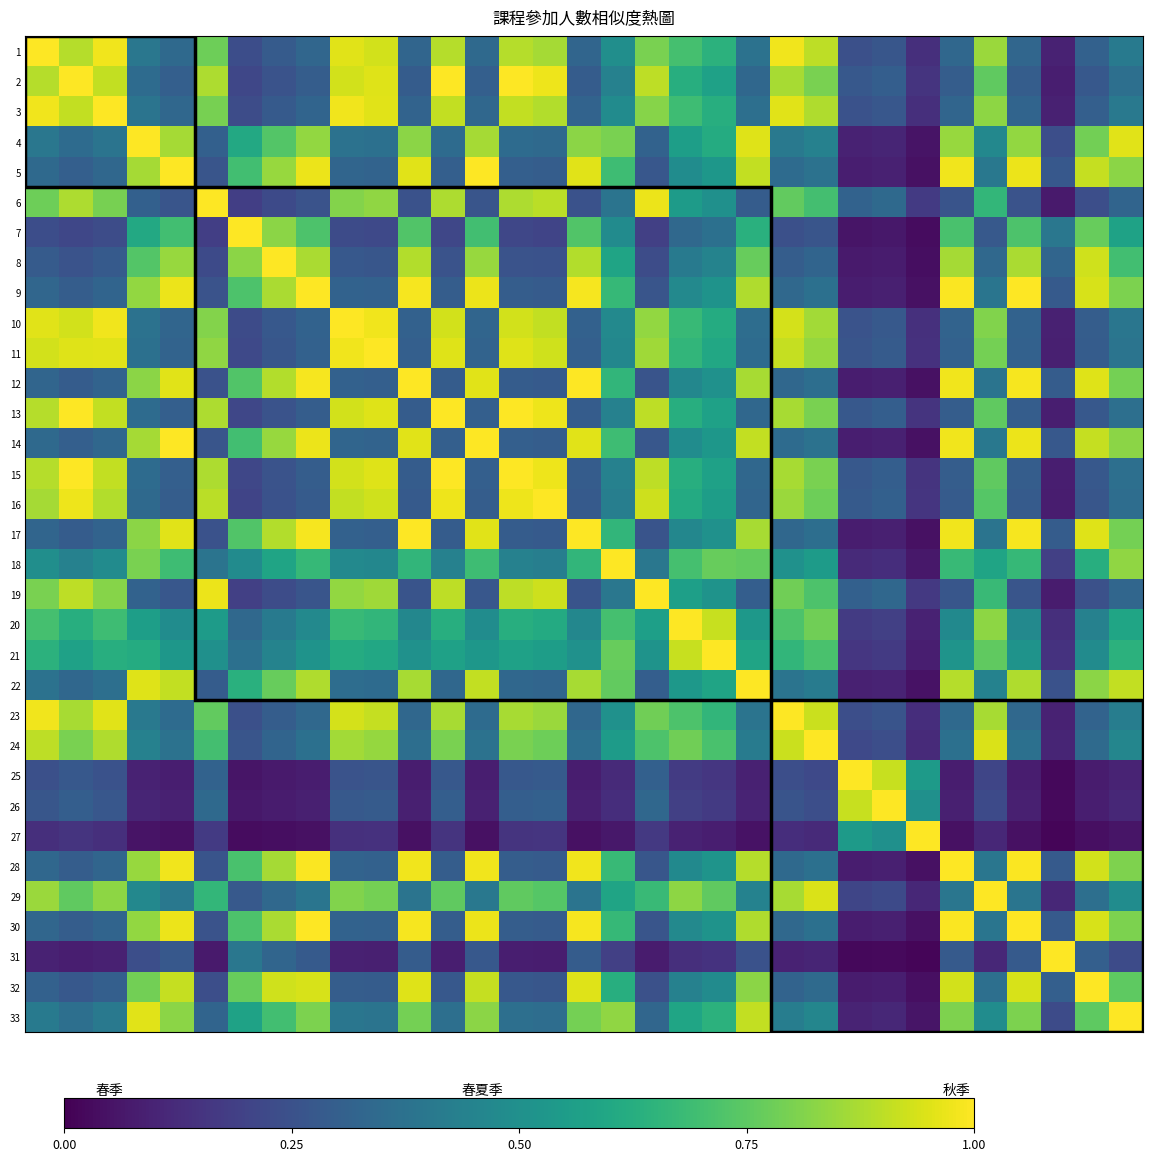

Reading left to right, what are all the values shown in this chart?

1: 1.0	0.9	1.0	0.4	0.3	0.8	0.2	0.3	0.3	1.0	0.9	0.3	0.9	0.3	0.9	0.9	0.3	0.5	0.8	0.7	0.6	0.4	1.0	0.9	0.2	0.3	0.1	0.3	0.8	0.3	0.1	0.3	0.4
2: 0.9	1.0	0.9	0.4	0.3	0.9	0.2	0.3	0.3	0.9	1.0	0.3	1.0	0.3	1.0	1.0	0.3	0.4	0.9	0.6	0.6	0.3	0.9	0.8	0.3	0.3	0.1	0.3	0.8	0.3	0.1	0.3	0.4
3: 1.0	0.9	1.0	0.4	0.3	0.8	0.2	0.3	0.3	1.0	1.0	0.3	0.9	0.3	0.9	0.9	0.3	0.5	0.8	0.7	0.6	0.4	1.0	0.9	0.2	0.3	0.1	0.3	0.8	0.3	0.1	0.3	0.4
4: 0.4	0.4	0.4	1.0	0.9	0.3	0.6	0.7	0.8	0.4	0.4	0.8	0.4	0.9	0.4	0.3	0.8	0.8	0.3	0.6	0.6	0.9	0.4	0.4	0.1	0.1	0.1	0.8	0.5	0.8	0.2	0.8	1.0
5: 0.3	0.3	0.3	0.9	1.0	0.3	0.7	0.8	1.0	0.3	0.3	1.0	0.3	1.0	0.3	0.3	1.0	0.7	0.3	0.5	0.5	0.9	0.3	0.4	0.1	0.1	0.0	1.0	0.4	1.0	0.3	0.9	0.8
6: 0.8	0.9	0.8	0.3	0.3	1.0	0.2	0.2	0.3	0.8	0.8	0.3	0.9	0.3	0.9	0.9	0.3	0.4	1.0	0.5	0.5	0.3	0.8	0.7	0.3	0.3	0.2	0.3	0.7	0.3	0.1	0.2	0.3
7: 0.2	0.2	0.2	0.6	0.7	0.2	1.0	0.8	0.7	0.2	0.2	0.7	0.2	0.7	0.2	0.2	0.7	0.5	0.2	0.3	0.4	0.6	0.2	0.3	0.1	0.1	0.0	0.7	0.3	0.7	0.4	0.8	0.6
8: 0.3	0.3	0.3	0.7	0.8	0.2	0.8	1.0	0.9	0.3	0.3	0.9	0.3	0.8	0.3	0.2	0.9	0.6	0.2	0.4	0.4	0.8	0.3	0.3	0.1	0.1	0.0	0.9	0.3	0.9	0.3	0.9	0.7
9: 0.3	0.3	0.3	0.8	1.0	0.3	0.7	0.9	1.0	0.3	0.3	1.0	0.3	1.0	0.3	0.3	1.0	0.7	0.3	0.5	0.5	0.9	0.3	0.4	0.1	0.1	0.0	1.0	0.4	1.0	0.3	0.9	0.8
10: 1.0	0.9	1.0	0.4	0.3	0.8	0.2	0.3	0.3	1.0	1.0	0.3	0.9	0.3	0.9	0.9	0.3	0.5	0.8	0.7	0.6	0.4	0.9	0.9	0.3	0.3	0.1	0.3	0.8	0.3	0.1	0.3	0.4
11: 0.9	1.0	1.0	0.4	0.3	0.8	0.2	0.3	0.3	1.0	1.0	0.3	1.0	0.3	1.0	0.9	0.3	0.5	0.9	0.7	0.6	0.3	0.9	0.8	0.3	0.3	0.1	0.3	0.8	0.3	0.1	0.3	0.4
12: 0.3	0.3	0.3	0.8	1.0	0.3	0.7	0.9	1.0	0.3	0.3	1.0	0.3	1.0	0.3	0.3	1.0	0.7	0.3	0.5	0.5	0.9	0.3	0.4	0.1	0.1	0.0	1.0	0.4	1.0	0.3	1.0	0.8
13: 0.9	1.0	0.9	0.4	0.3	0.9	0.2	0.3	0.3	0.9	1.0	0.3	1.0	0.3	1.0	1.0	0.3	0.4	0.9	0.6	0.6	0.3	0.9	0.8	0.3	0.3	0.1	0.3	0.8	0.3	0.1	0.3	0.4
14: 0.3	0.3	0.3	0.9	1.0	0.3	0.7	0.8	1.0	0.3	0.3	1.0	0.3	1.0	0.3	0.3	1.0	0.7	0.3	0.5	0.5	0.9	0.3	0.4	0.1	0.1	0.0	1.0	0.4	1.0	0.3	0.9	0.8
15: 0.9	1.0	0.9	0.4	0.3	0.9	0.2	0.3	0.3	0.9	1.0	0.3	1.0	0.3	1.0	1.0	0.3	0.4	0.9	0.6	0.6	0.3	0.9	0.8	0.3	0.3	0.1	0.3	0.8	0.3	0.1	0.3	0.4
16: 0.9	1.0	0.9	0.3	0.3	0.9	0.2	0.2	0.3	0.9	0.9	0.3	1.0	0.3	1.0	1.0	0.3	0.4	0.9	0.6	0.6	0.3	0.8	0.8	0.3	0.3	0.2	0.3	0.7	0.3	0.1	0.3	0.4
17: 0.3	0.3	0.3	0.8	1.0	0.3	0.7	0.9	1.0	0.3	0.3	1.0	0.3	1.0	0.3	0.3	1.0	0.7	0.3	0.5	0.5	0.9	0.3	0.4	0.1	0.1	0.0	1.0	0.4	1.0	0.3	1.0	0.8
18: 0.5	0.4	0.5	0.8	0.7	0.4	0.5	0.6	0.7	0.5	0.5	0.7	0.4	0.7	0.4	0.4	0.7	1.0	0.4	0.7	0.8	0.8	0.5	0.5	0.1	0.1	0.1	0.7	0.6	0.7	0.2	0.6	0.8
19: 0.8	0.9	0.8	0.3	0.3	1.0	0.2	0.2	0.3	0.8	0.9	0.3	0.9	0.3	0.9	0.9	0.3	0.4	1.0	0.6	0.5	0.3	0.8	0.7	0.3	0.3	0.2	0.3	0.7	0.3	0.1	0.2	0.3
20: 0.7	0.6	0.7	0.6	0.5	0.5	0.3	0.4	0.5	0.7	0.7	0.5	0.6	0.5	0.6	0.6	0.5	0.7	0.6	1.0	0.9	0.5	0.7	0.8	0.2	0.2	0.1	0.5	0.8	0.5	0.1	0.4	0.6
21: 0.6	0.6	0.6	0.6	0.5	0.5	0.4	0.4	0.5	0.6	0.6	0.5	0.6	0.5	0.6	0.6	0.5	0.8	0.5	0.9	1.0	0.6	0.7	0.7	0.2	0.2	0.1	0.5	0.8	0.5	0.1	0.5	0.6
22: 0.4	0.3	0.4	0.9	0.9	0.3	0.6	0.8	0.9	0.4	0.3	0.9	0.3	0.9	0.3	0.3	0.9	0.8	0.3	0.5	0.6	1.0	0.4	0.4	0.1	0.1	0.1	0.9	0.4	0.9	0.3	0.8	0.9
23: 1.0	0.9	1.0	0.4	0.3	0.8	0.2	0.3	0.3	0.9	0.9	0.3	0.9	0.3	0.9	0.8	0.3	0.5	0.8	0.7	0.7	0.4	1.0	0.9	0.2	0.3	0.1	0.3	0.9	0.3	0.1	0.3	0.4
24: 0.9	0.8	0.9	0.4	0.4	0.7	0.3	0.3	0.4	0.9	0.8	0.4	0.8	0.4	0.8	0.8	0.4	0.5	0.7	0.8	0.7	0.4	0.9	1.0	0.2	0.2	0.1	0.4	0.9	0.4	0.1	0.3	0.5
25: 0.2	0.3	0.2	0.1	0.1	0.3	0.1	0.1	0.1	0.3	0.3	0.1	0.3	0.1	0.3	0.3	0.1	0.1	0.3	0.2	0.2	0.1	0.2	0.2	1.0	0.9	0.5	0.1	0.2	0.1	0.0	0.1	0.1
26: 0.3	0.3	0.3	0.1	0.1	0.3	0.1	0.1	0.1	0.3	0.3	0.1	0.3	0.1	0.3	0.3	0.1	0.1	0.3	0.2	0.2	0.1	0.3	0.2	0.9	1.0	0.5	0.1	0.2	0.1	0.0	0.1	0.1
27: 0.1	0.1	0.1	0.1	0.0	0.2	0.0	0.0	0.0	0.1	0.1	0.0	0.1	0.0	0.1	0.2	0.0	0.1	0.2	0.1	0.1	0.1	0.1	0.1	0.5	0.5	1.0	0.0	0.1	0.0	0.0	0.0	0.1
28: 0.3	0.3	0.3	0.8	1.0	0.3	0.7	0.9	1.0	0.3	0.3	1.0	0.3	1.0	0.3	0.3	1.0	0.7	0.3	0.5	0.5	0.9	0.3	0.4	0.1	0.1	0.0	1.0	0.4	1.0	0.3	0.9	0.8
29: 0.8	0.8	0.8	0.5	0.4	0.7	0.3	0.3	0.4	0.8	0.8	0.4	0.8	0.4	0.8	0.7	0.4	0.6	0.7	0.8	0.8	0.4	0.9	0.9	0.2	0.2	0.1	0.4	1.0	0.4	0.1	0.4	0.5
30: 0.3	0.3	0.3	0.8	1.0	0.3	0.7	0.9	1.0	0.3	0.3	1.0	0.3	1.0	0.3	0.3	1.0	0.7	0.3	0.5	0.5	0.9	0.3	0.4	0.1	0.1	0.0	1.0	0.4	1.0	0.3	0.9	0.8
31: 0.1	0.1	0.1	0.2	0.3	0.1	0.4	0.3	0.3	0.1	0.1	0.3	0.1	0.3	0.1	0.1	0.3	0.2	0.1	0.1	0.1	0.3	0.1	0.1	0.0	0.0	0.0	0.3	0.1	0.3	1.0	0.3	0.2
32: 0.3	0.3	0.3	0.8	0.9	0.2	0.8	0.9	0.9	0.3	0.3	1.0	0.3	0.9	0.3	0.3	1.0	0.6	0.2	0.4	0.5	0.8	0.3	0.3	0.1	0.1	0.0	0.9	0.4	0.9	0.3	1.0	0.8
33: 0.4	0.4	0.4	1.0	0.8	0.3	0.6	0.7	0.8	0.4	0.4	0.8	0.4	0.8	0.4	0.4	0.8	0.8	0.3	0.6	0.6	0.9	0.4	0.5	0.1	0.1	0.1	0.8	0.5	0.8	0.2	0.8	1.0